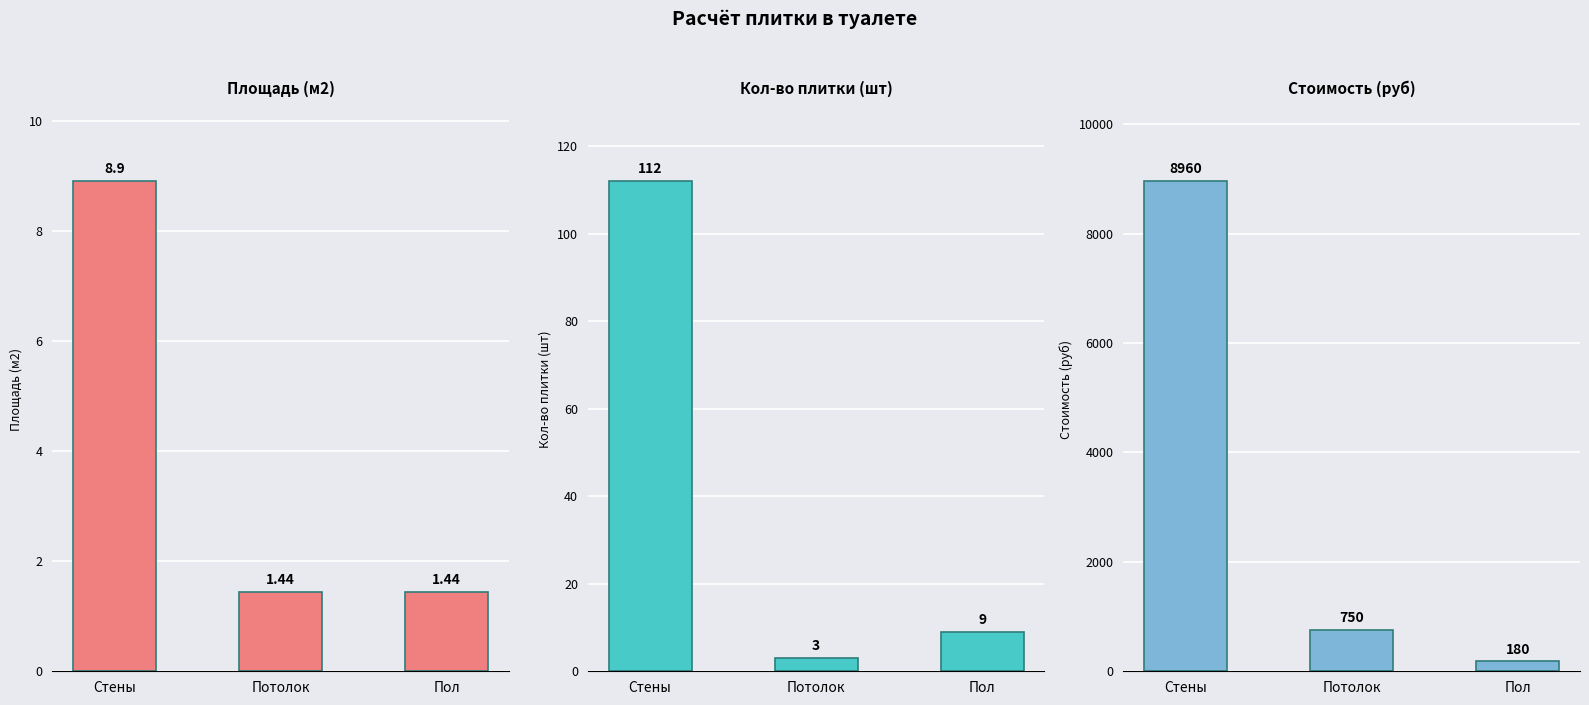

How many data points in Стоимость (руб) are less than 750?

1